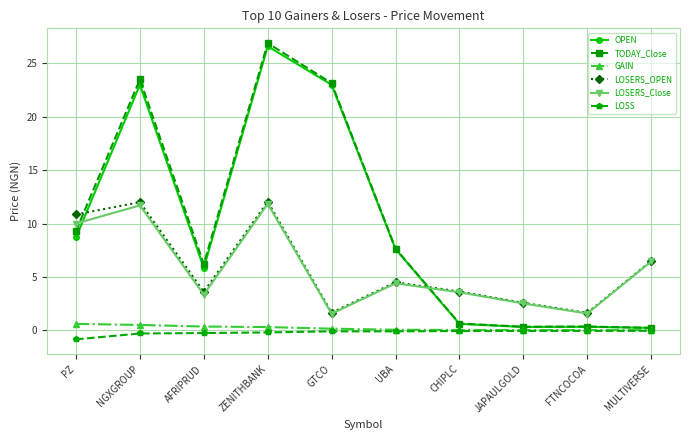

True or false: LOSERS_OPEN has more than 0 interior local peaks.

True